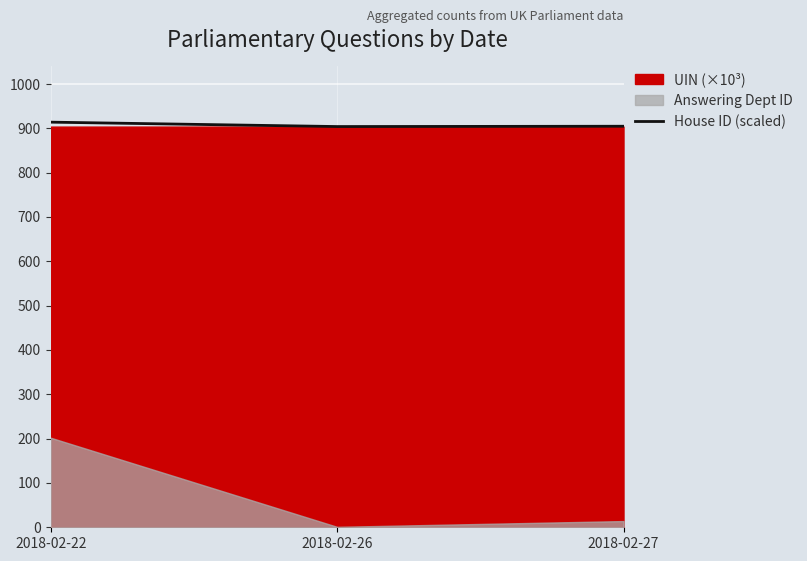

List the labels in order of value, smallest first.

2018-02-26, 2018-02-27, 2018-02-22